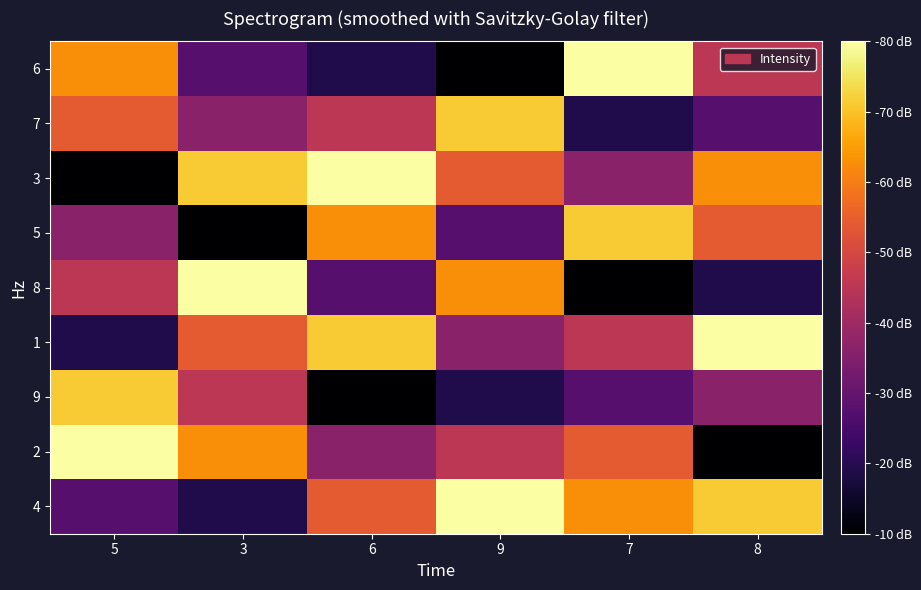

Reading left to right, what are all the values shown in this chart?

4: 5=3	3=2	6=6	9=9	7=7	8=8
2: 5=9	3=7	6=4	9=5	7=6	8=1
9: 5=8	3=5	6=1	9=2	7=3	8=4
1: 5=2	3=6	6=8	9=4	7=5	8=9
8: 5=5	3=9	6=3	9=7	7=1	8=2
5: 5=4	3=1	6=7	9=3	7=8	8=6
3: 5=1	3=8	6=9	9=6	7=4	8=7
7: 5=6	3=4	6=5	9=8	7=2	8=3
6: 5=7	3=3	6=2	9=1	7=9	8=5